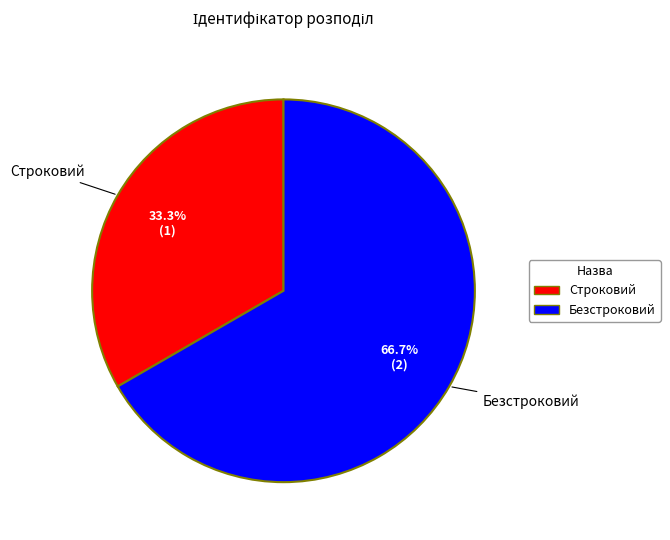

To the nearest percent, what portion does Безстроковий represent?

67%